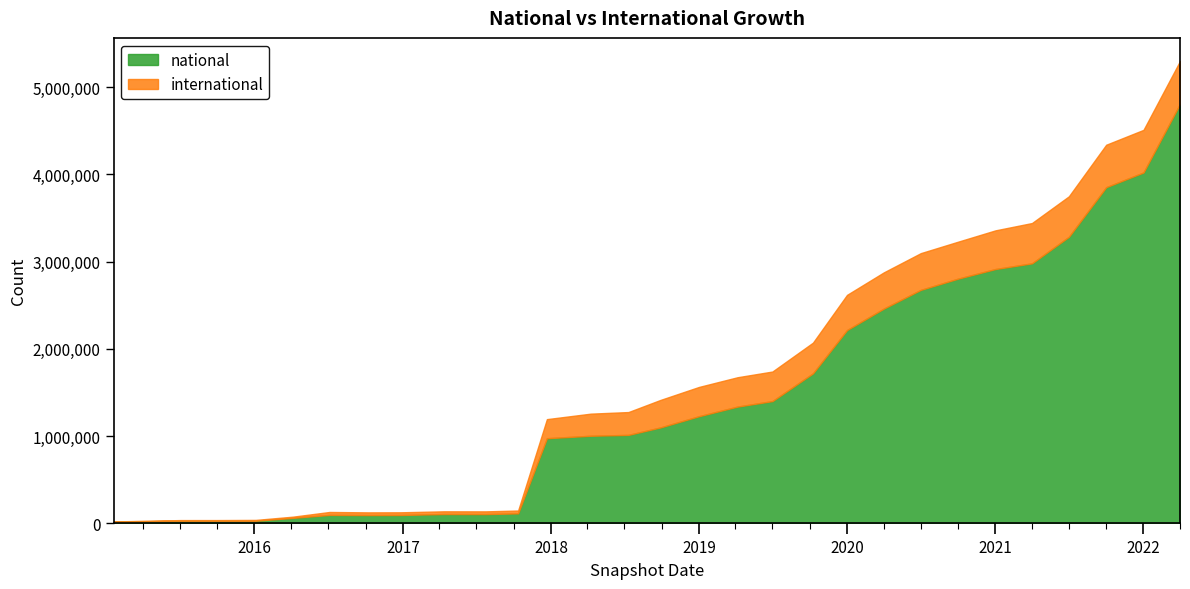

Between 2015-01-19 and 2015-07-03, which is larger?

2015-07-03